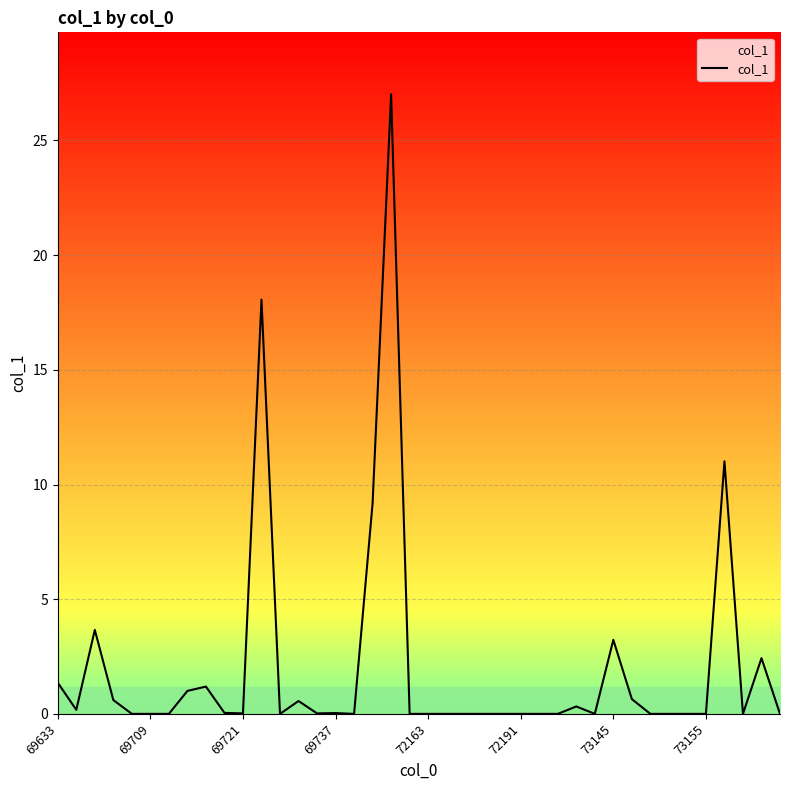

What is the difference between the maximum and minimum values?

27.0